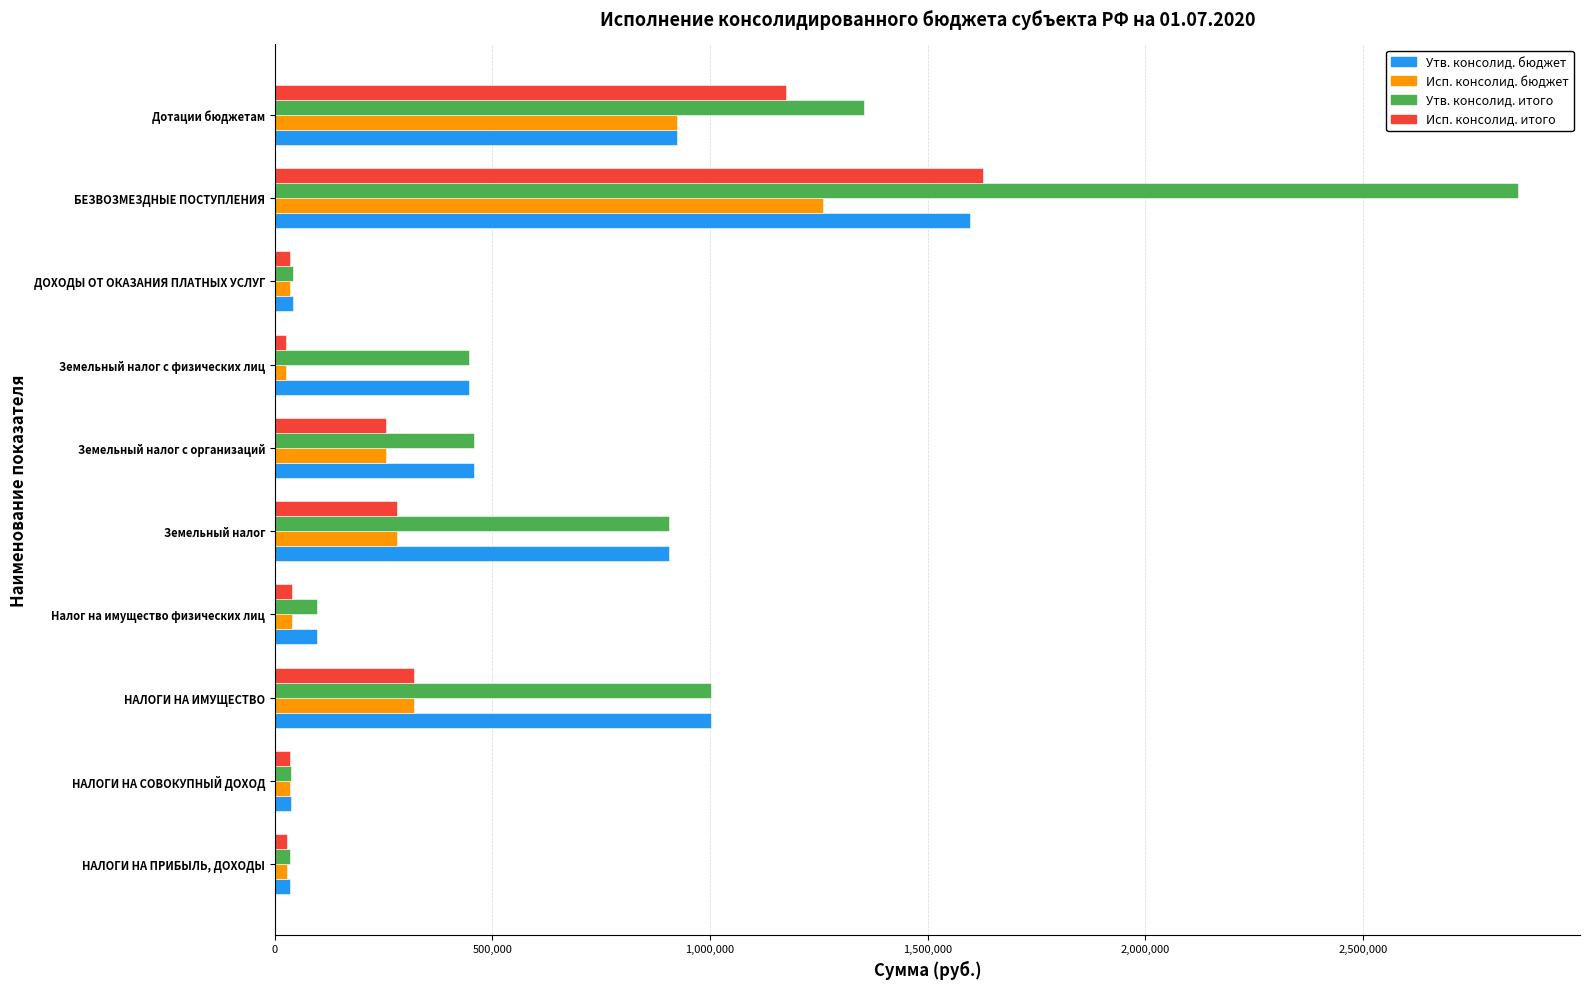

Which series has the largest total across all categories?

Утв. консолид. итого